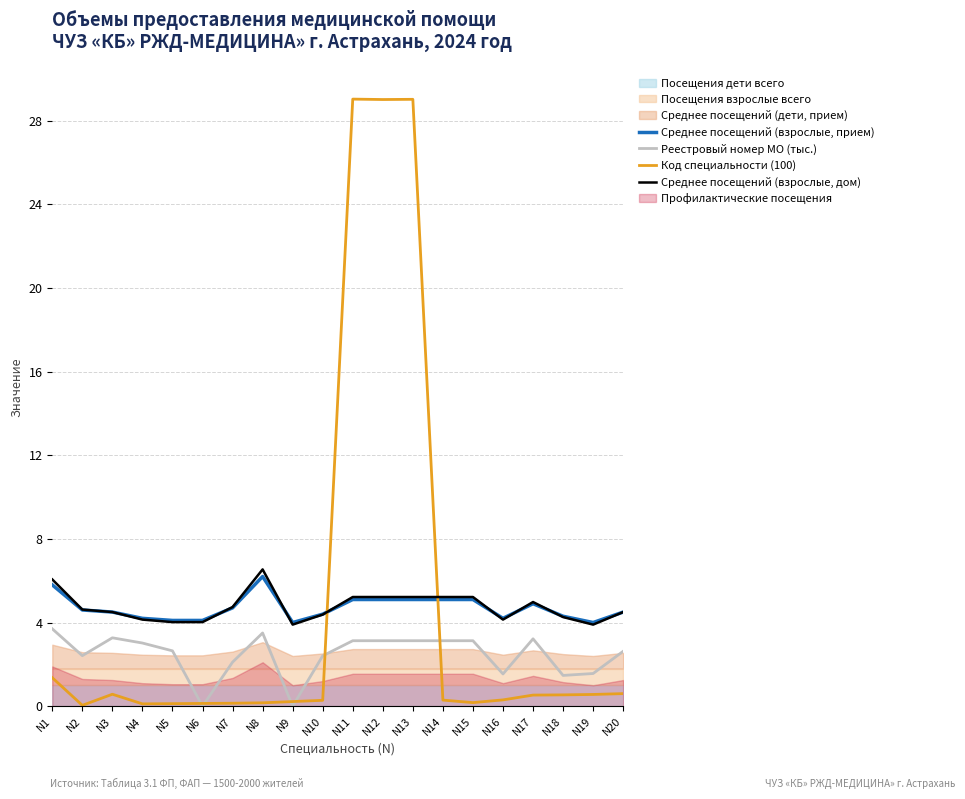

True or false: Среднее посещений (взрослые, прием) has a value of 3.0 at N14.

False